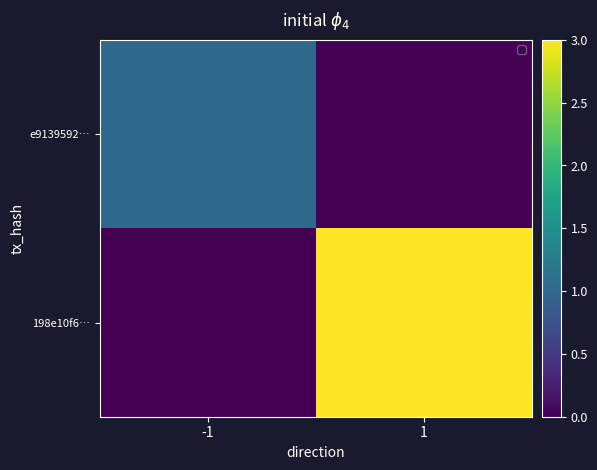

What is the greatest value displayed?

3